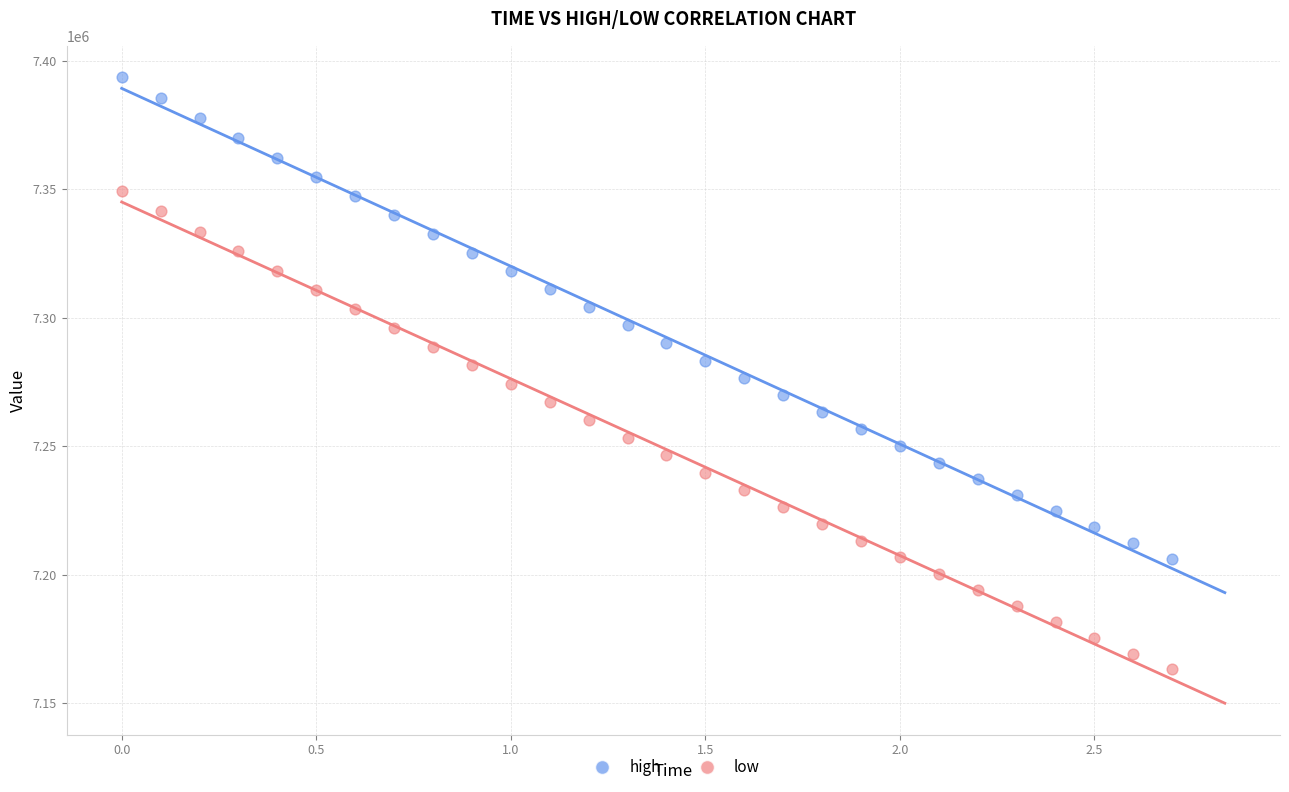

What are all the series names shown in the legend?

high, low